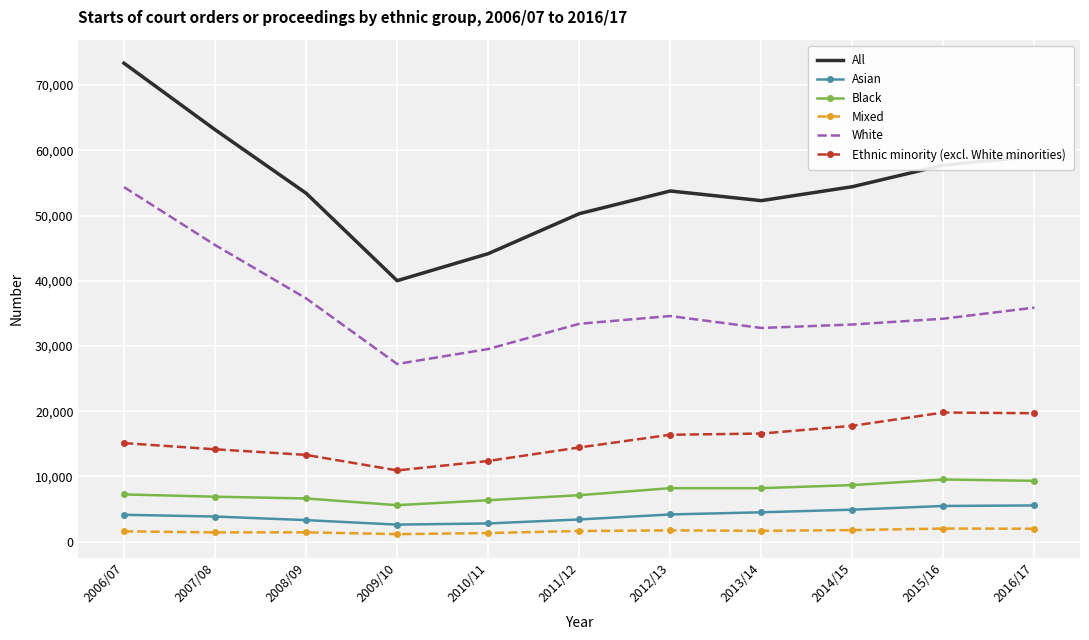

The value of Asian at 2011/12 is 3410. True or false?

True